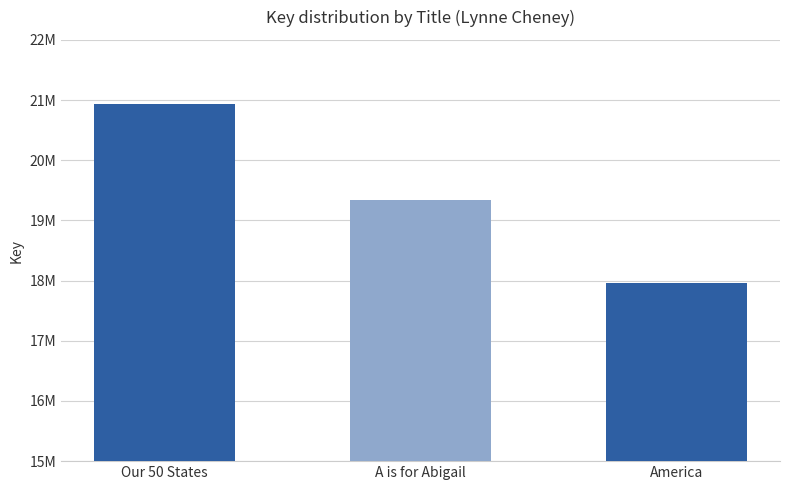

At which label is the value closest to 19445766?

A is for Abigail